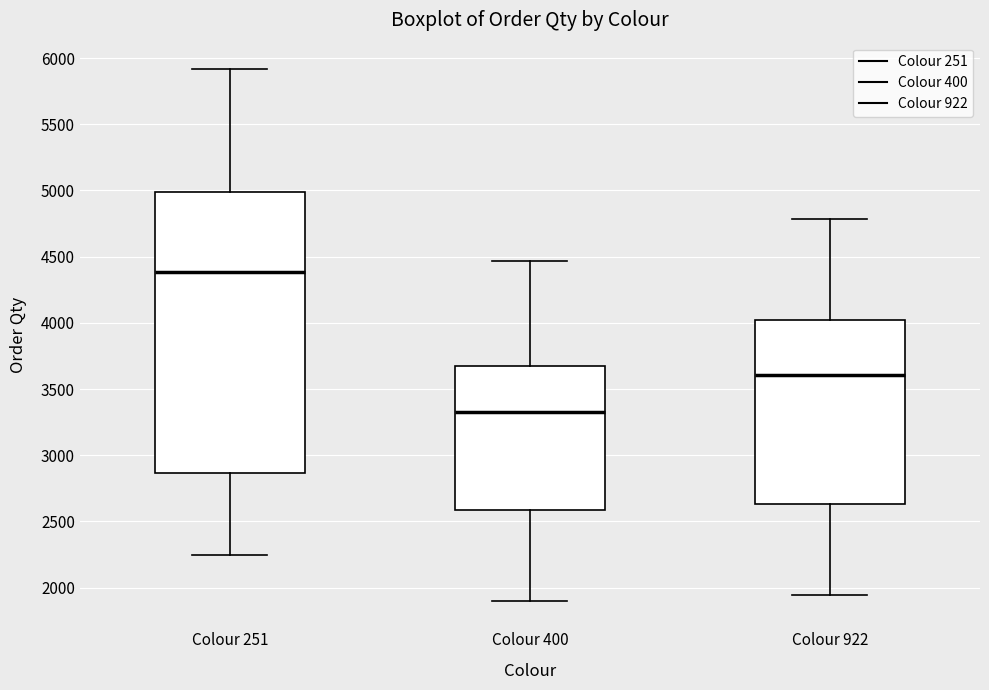

Comparing the boxes themselves (not the whiskers), which one is the tallest?

Colour 251